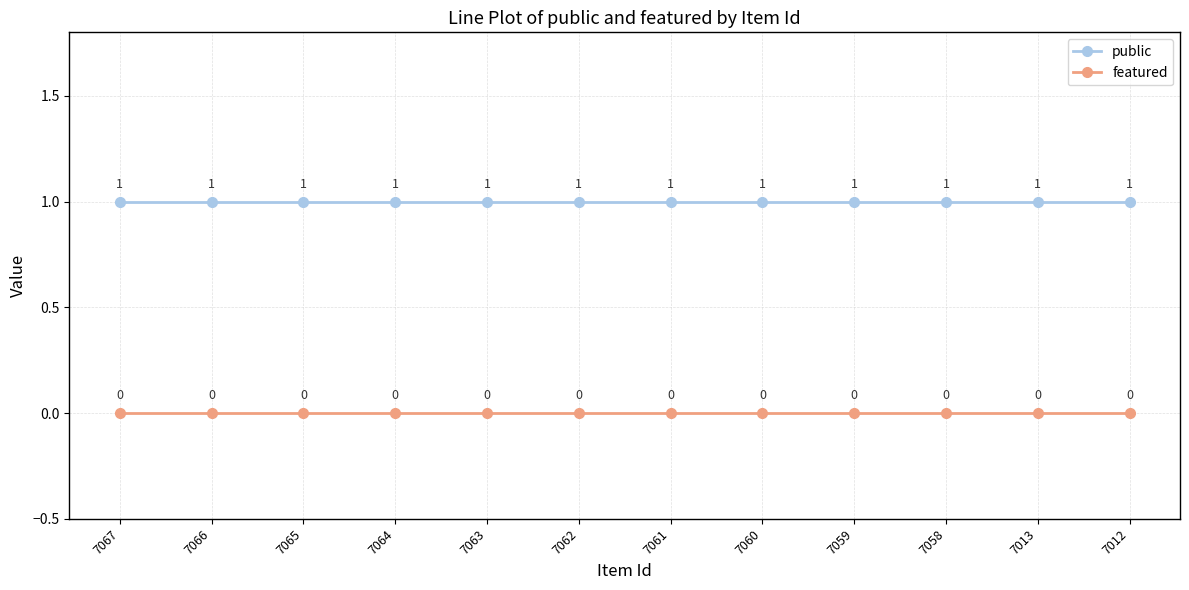

The public series shows 1 at 7066. True or false?

True